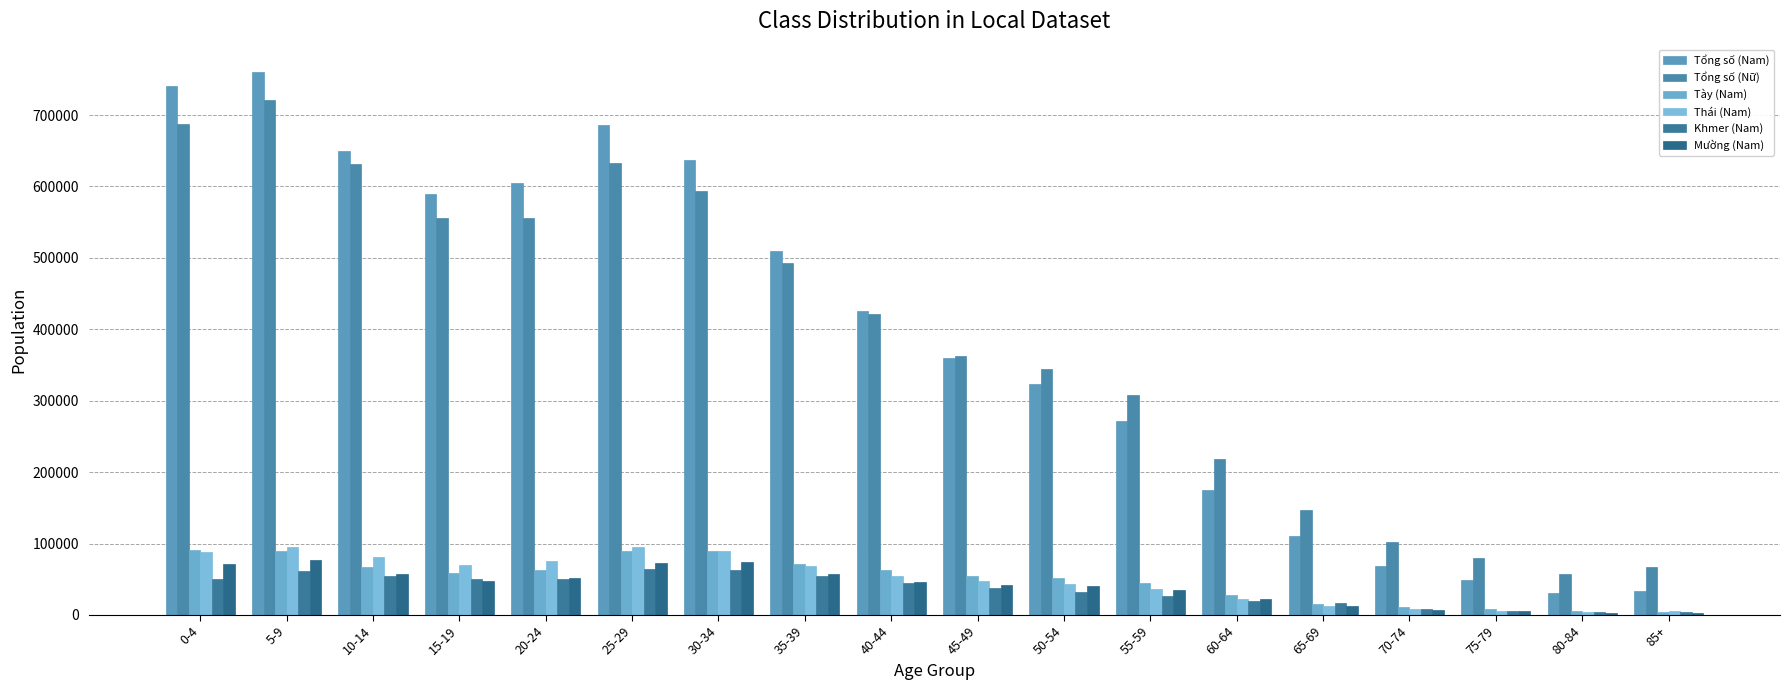

Which series has the largest range (max minus min)?

Tổng số (Nam)